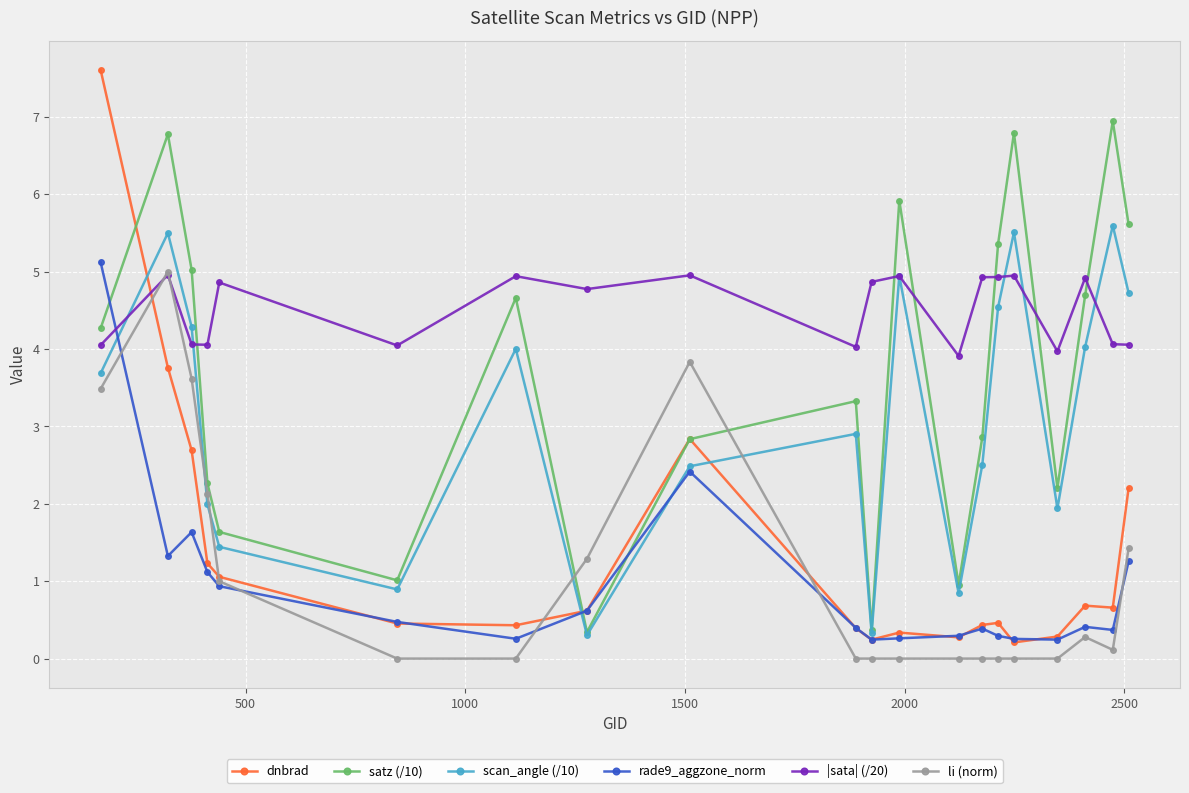

What is the value of the scan_angle (/10) point at the 14th from the left?

2.5